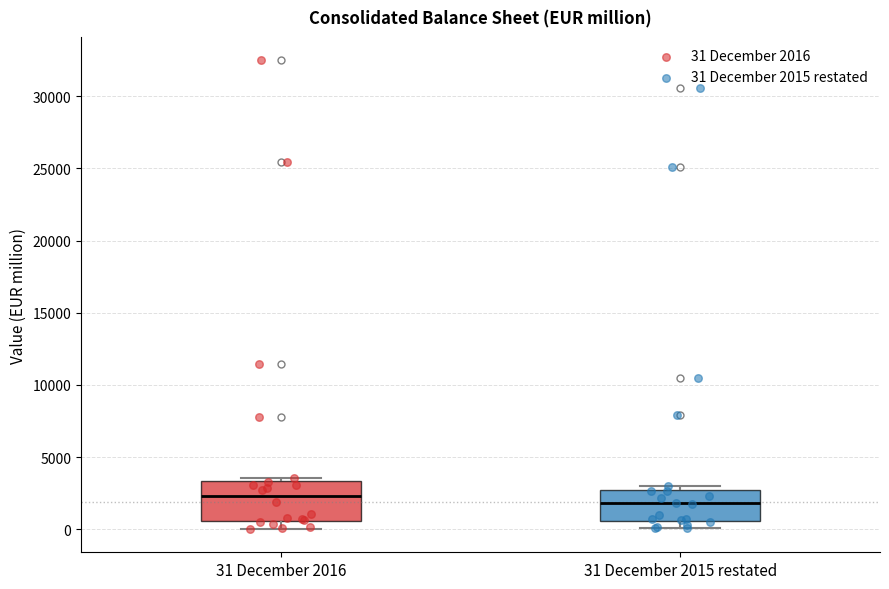

Reading left to right, read every box against the y-axis: the position of its median line, the range the box covers, and the ends of its whiskers. The values are not printed on the chart, so give them approximately, as read against the axis.

31 December 2016: median 2500, box 500 to 3500, whiskers 0 to 3500 (just above the box's upper edge)
31 December 2015 restated: median 2000, box 500 to 2500, whiskers 0 to 3000